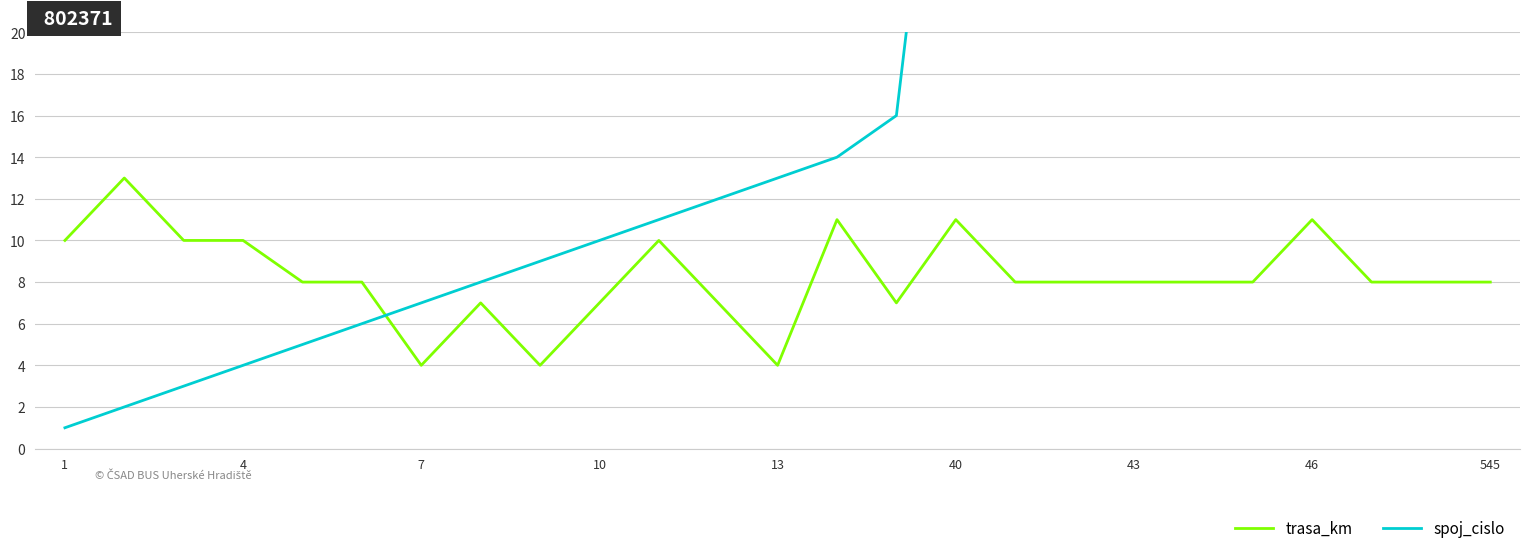

Between 545 and 12, which series saw the biggest shift?

spoj_cislo